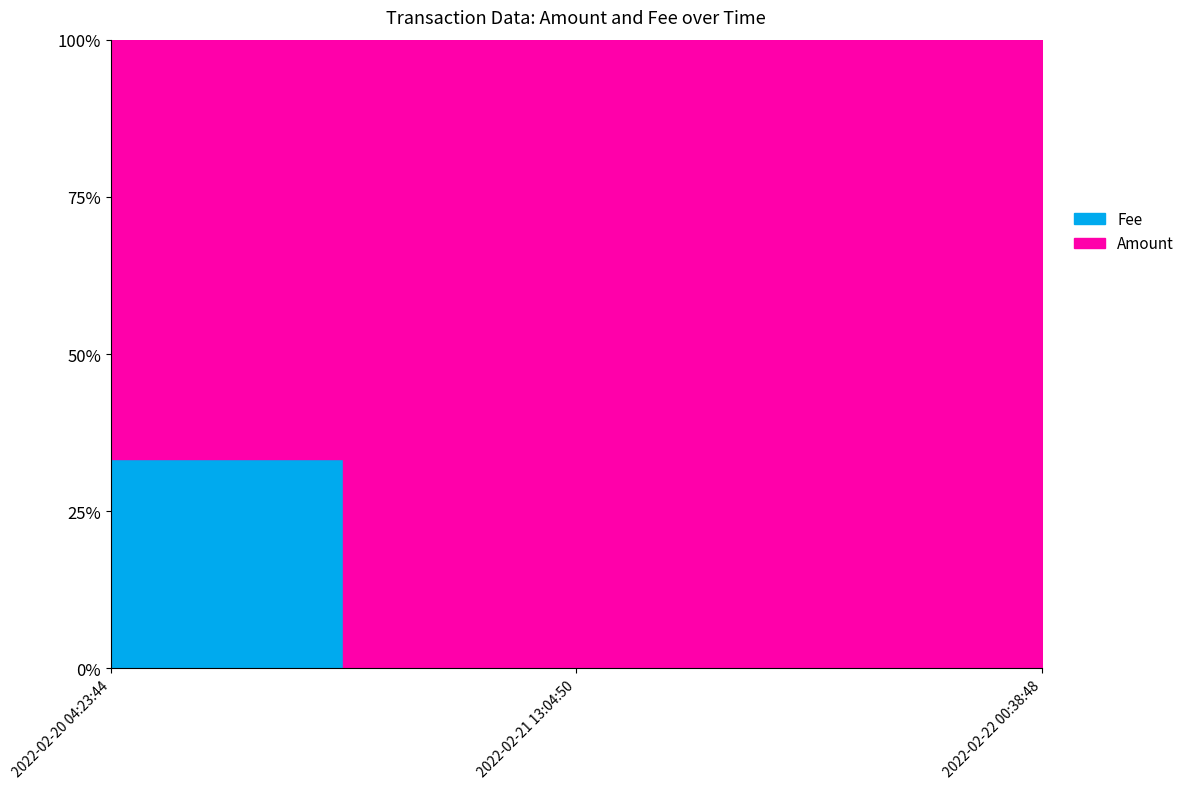

Which has a higher value, 2022-02-22 00:38:48 or 2022-02-21 13:04:50?

2022-02-22 00:38:48